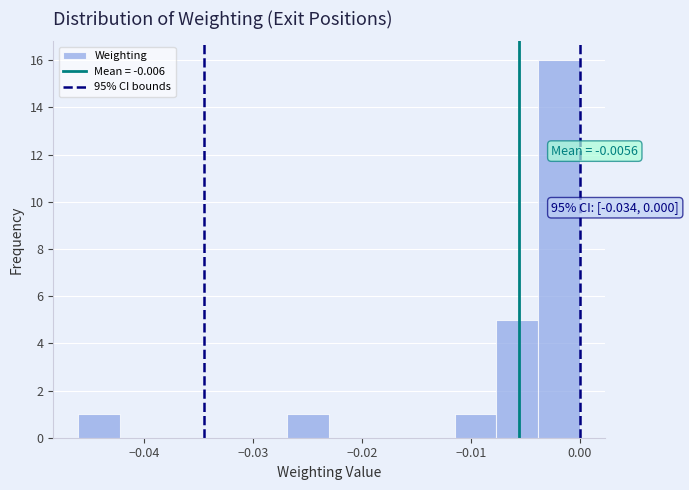

Read against the x-axis, roughly where is the centre of the tallest bar?

-0.002